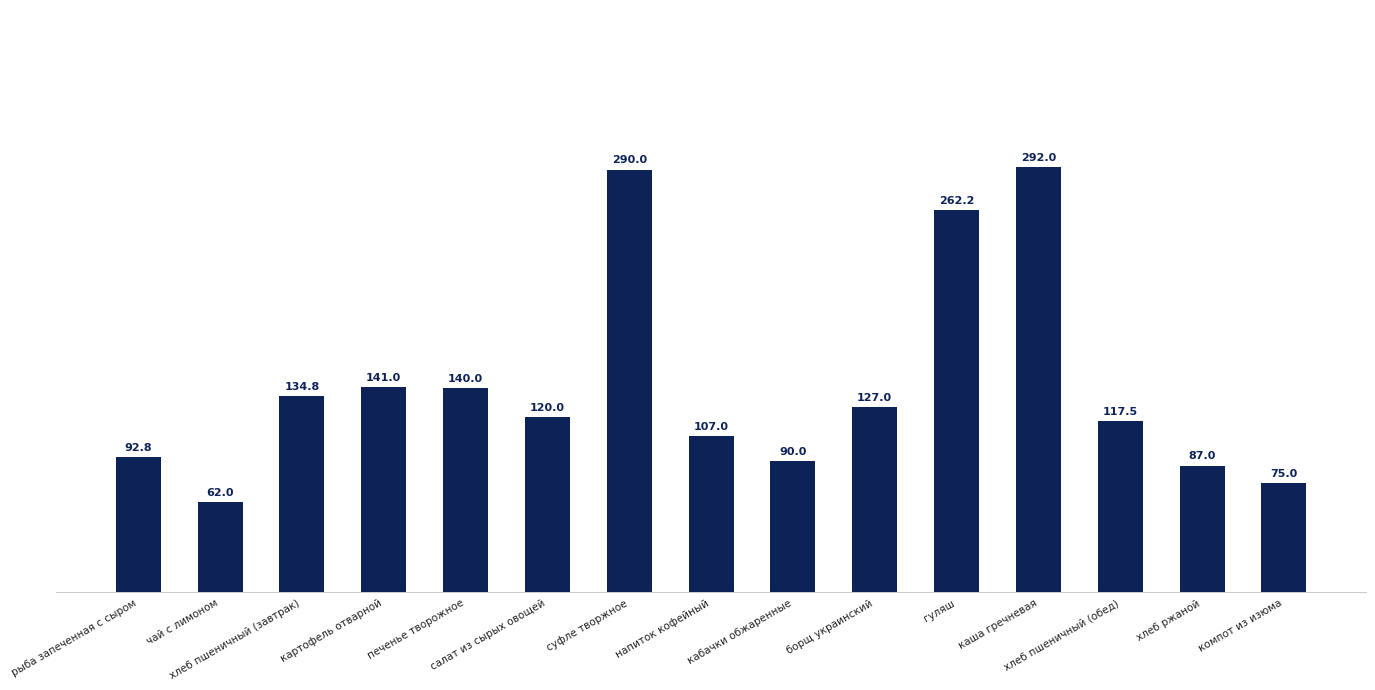

Between суфле творжное and гуляш, which is larger?

суфле творжное